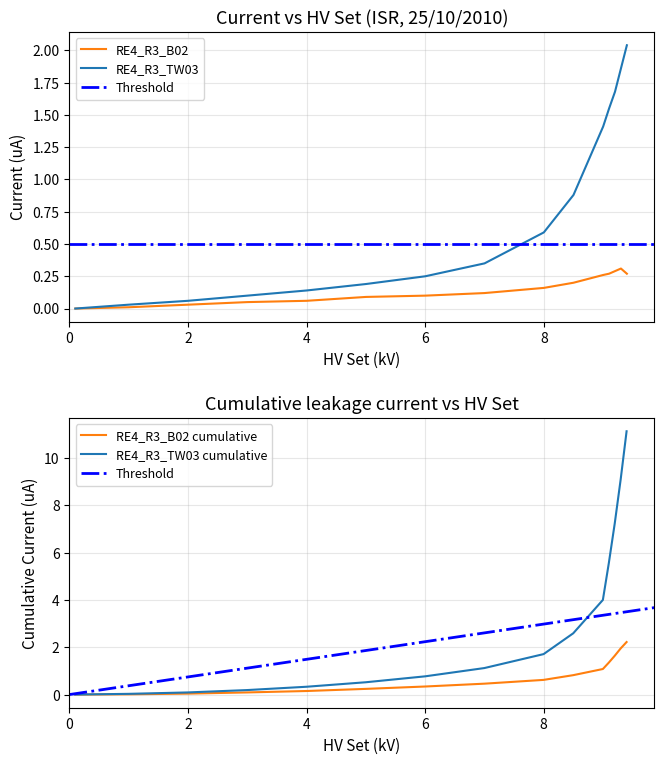

Where is the first local maximum for RE4_R3_B02?

9.3